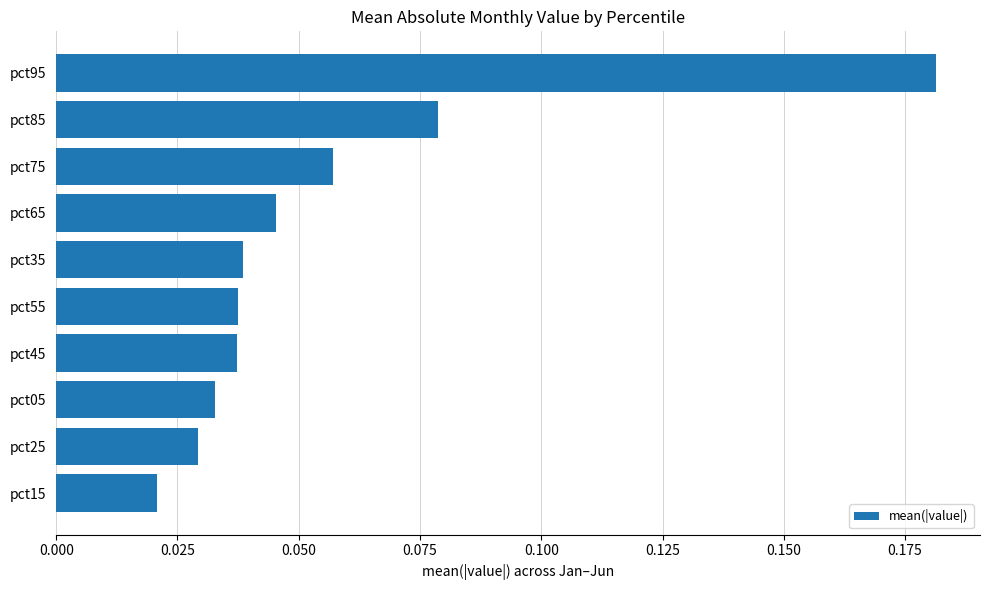

The value at pct45 is 0.1. True or false?

False